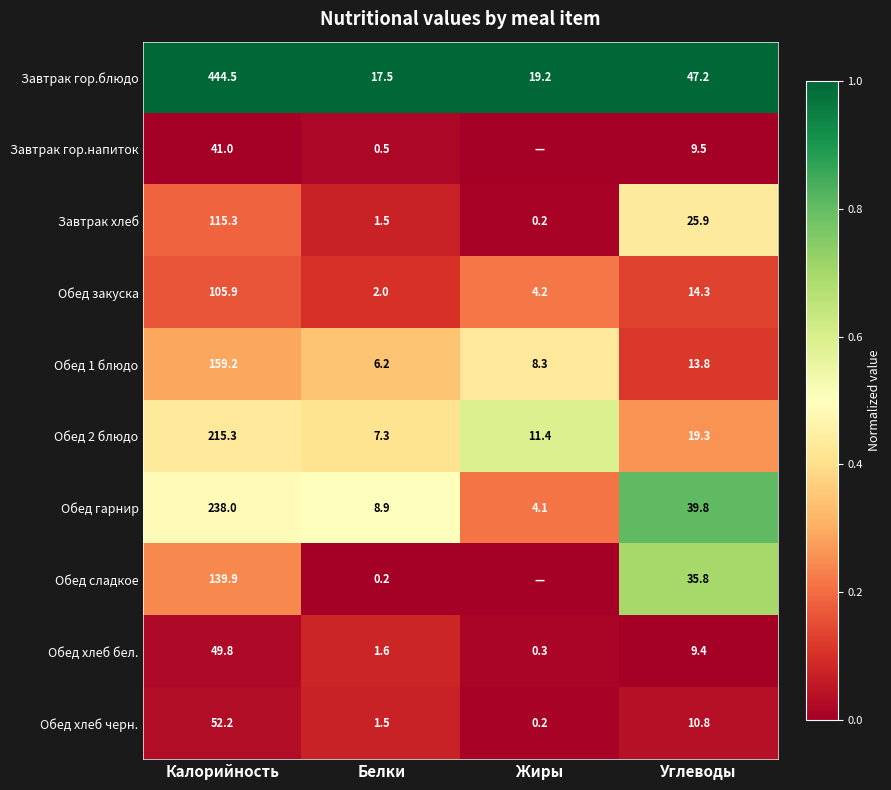

Which category has the lowest value in the Обед закуска series?

Белки